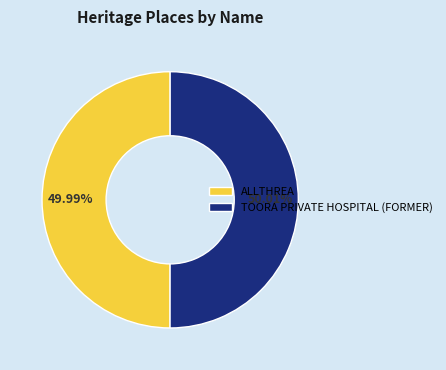

To the nearest percent, what percentage of the pie is ALLTHREA?

50%